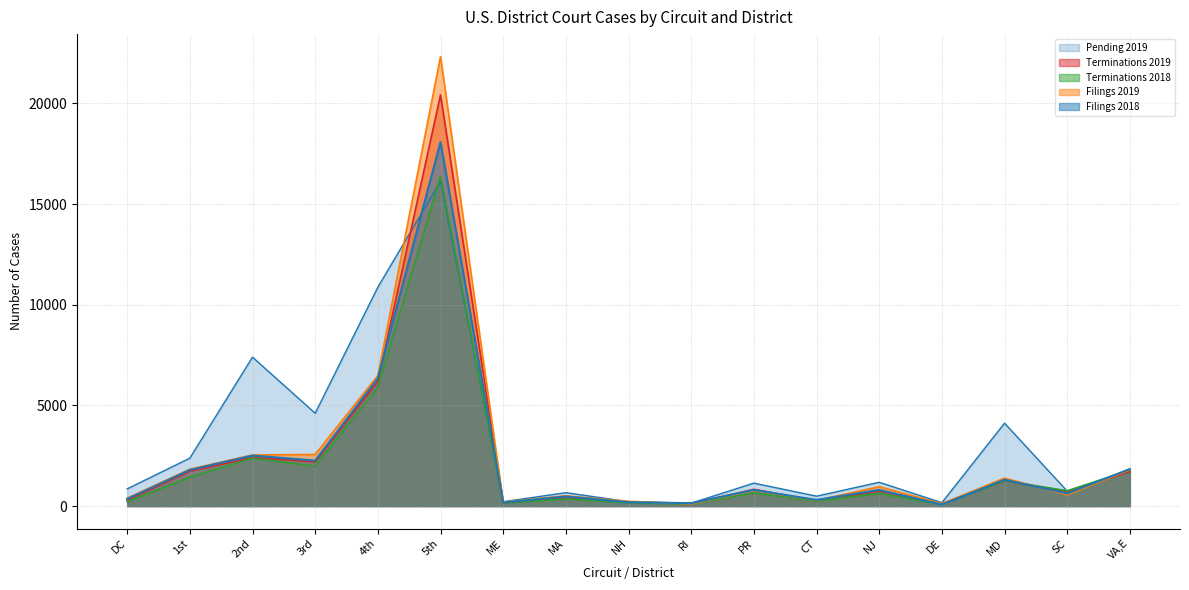

Is the value of Pending 2019 at CT greater than the value of Terminations 2018 at PR?

No